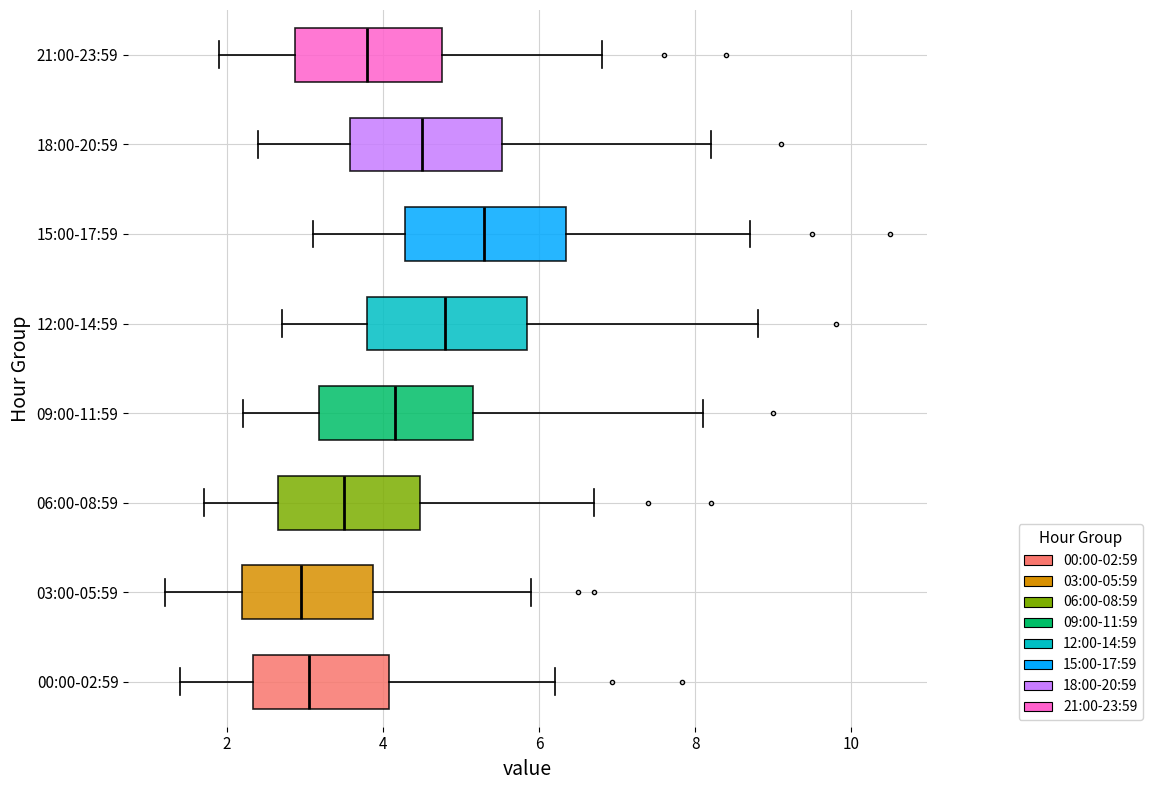

Reading bottom to top, read every box against the x-axis: the position of its median line, the range the box covers, and the ends of its whiskers. The values are not printed on the chart, so give them approximately, as read against the axis.

00:00-02:59: median 3.0, box 2.4 to 4.0, whiskers 1.4 to 6.2
03:00-05:59: median 3.0, box 2.2 to 3.8, whiskers 1.2 to 6.0
06:00-08:59: median 3.6, box 2.6 to 4.4, whiskers 1.8 to 6.8
09:00-11:59: median 4.2, box 3.2 to 5.2, whiskers 2.2 to 8.2
12:00-14:59: median 4.8, box 3.8 to 5.8, whiskers 2.8 to 8.8
15:00-17:59: median 5.4, box 4.2 to 6.4, whiskers 3.2 to 8.8
18:00-20:59: median 4.6, box 3.6 to 5.6, whiskers 2.4 to 8.2
21:00-23:59: median 3.8, box 2.8 to 4.8, whiskers 2.0 to 6.8